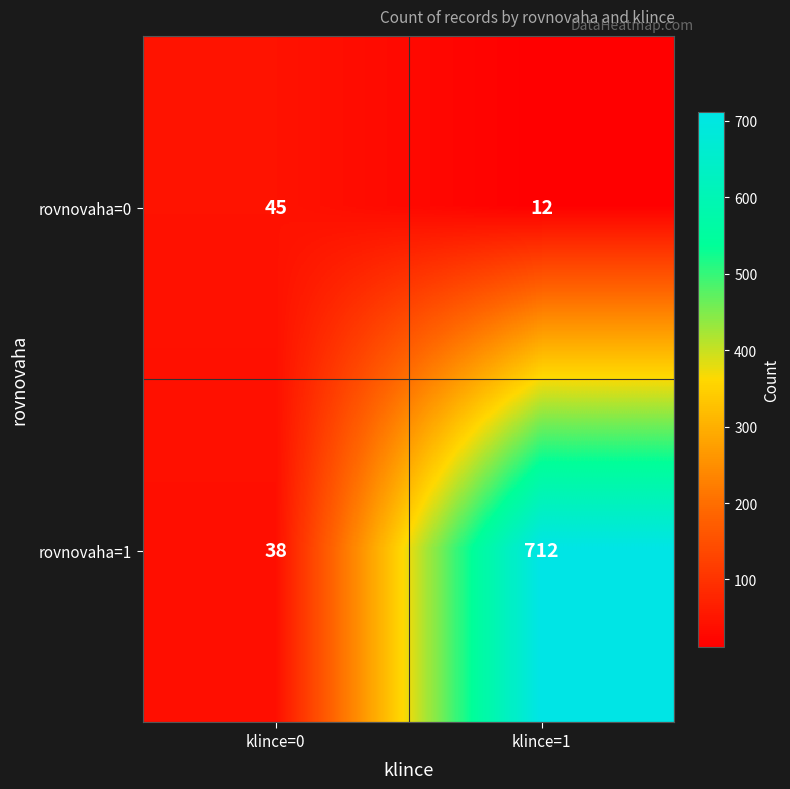

Which series changed the most between klince=0 and klince=1?

rovnovaha=1